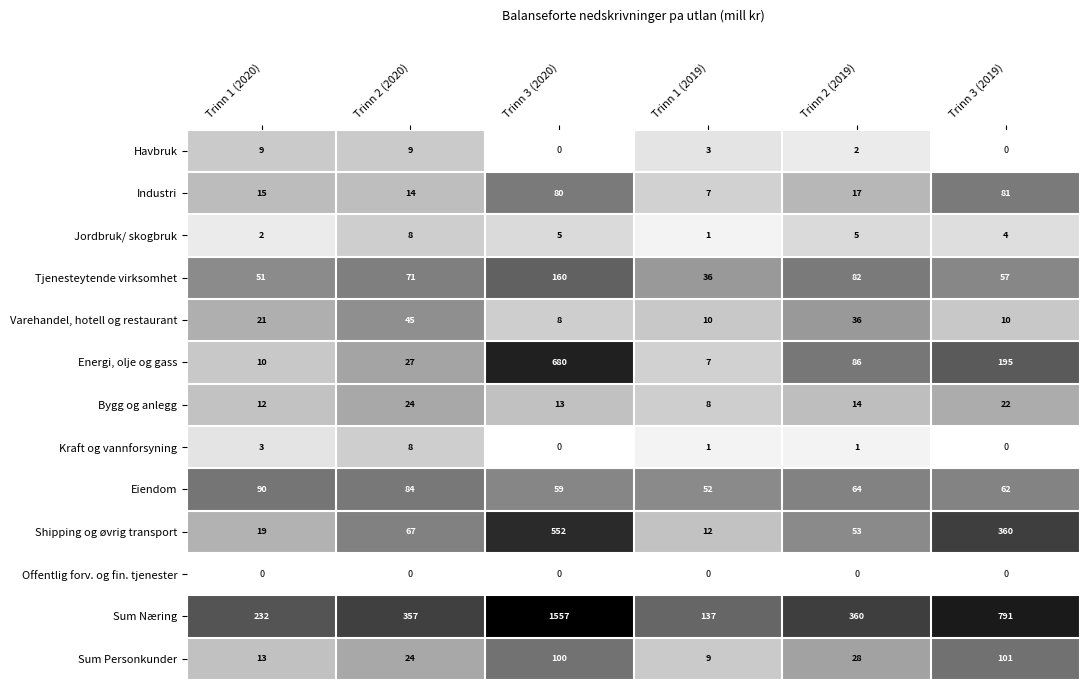

List the labels in order of Tjenesteytende virksomhet value, largest first.

Trinn 3 (2020), Trinn 2 (2019), Trinn 2 (2020), Trinn 3 (2019), Trinn 1 (2020), Trinn 1 (2019)